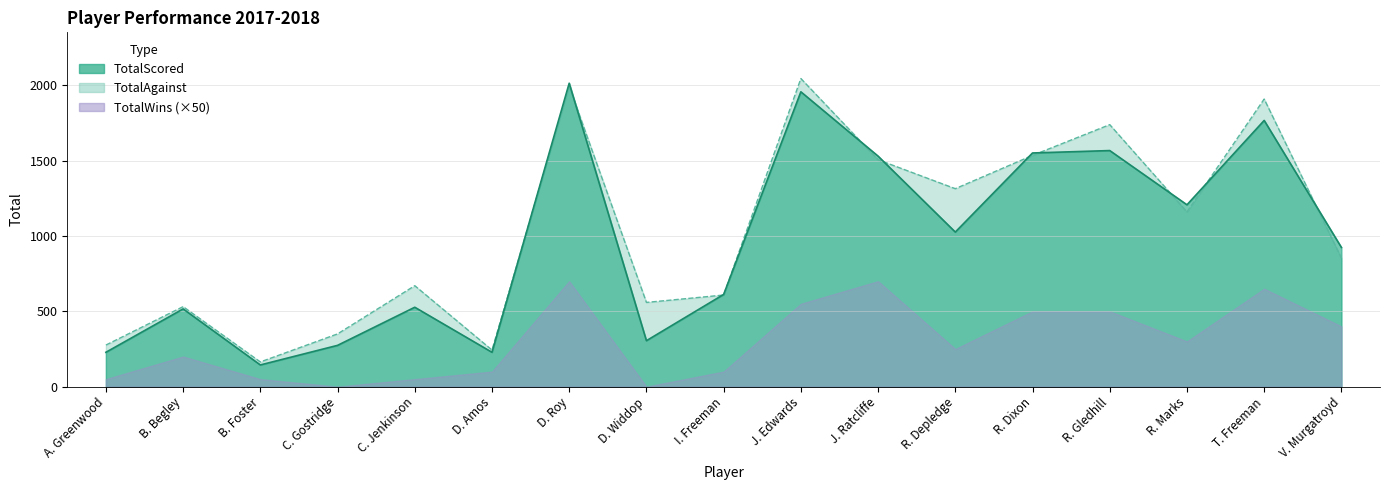

True or false: TotalAgainst has more than 0 points higher than both neighbors.

True